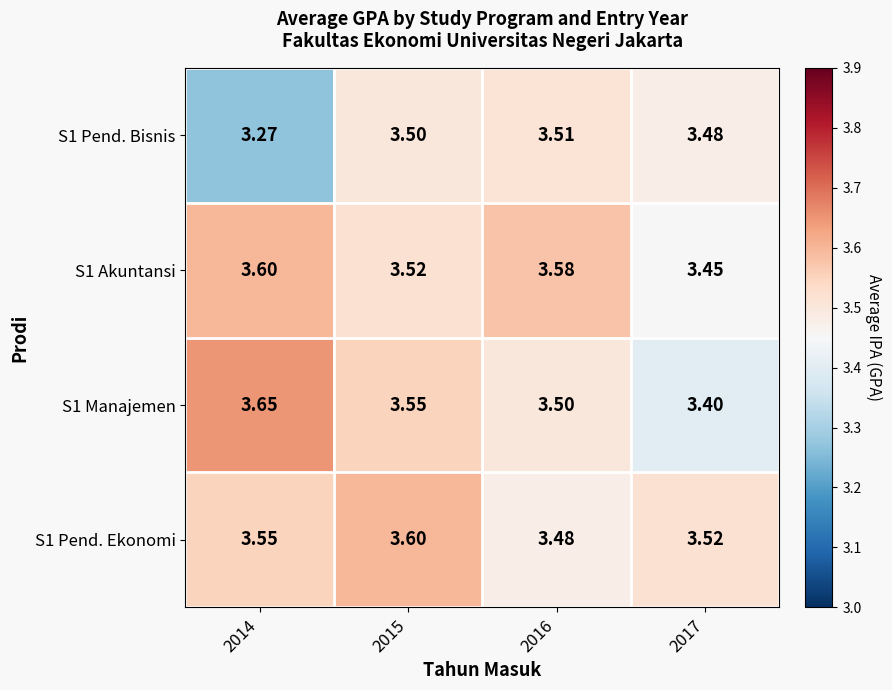

Is the value of S1 Pend. Bisnis at 2015 greater than the value of S1 Manajemen at 2017?

Yes